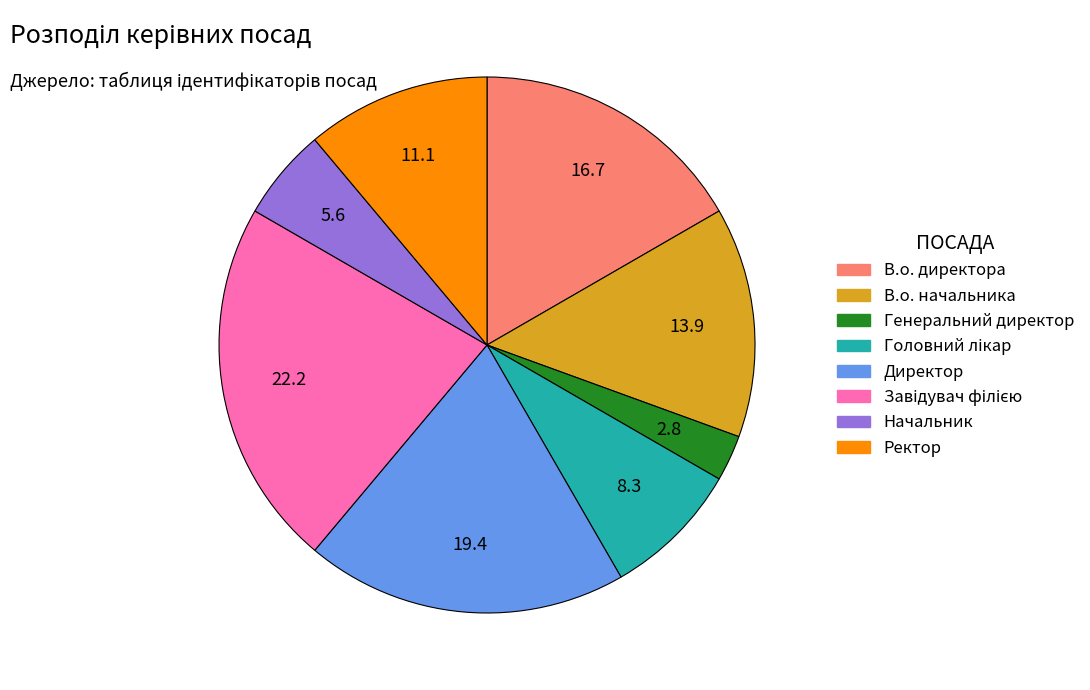

True or false: В.о. директора accounts for 31% of the total.

False